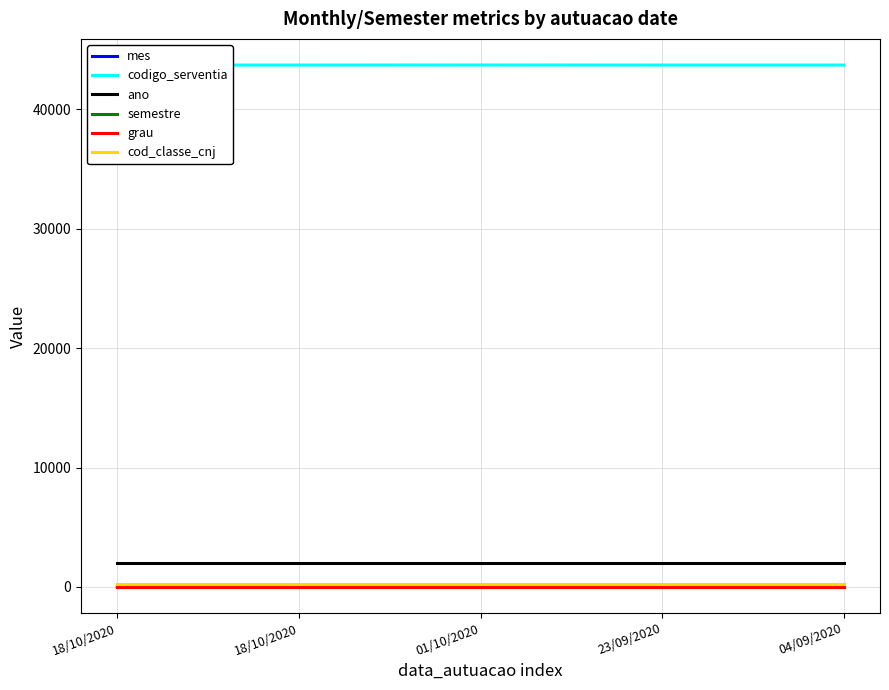

Reading right to left, transcribe all the data shown in this chart.

mes: 9	9	10	10	10
codigo_serventia: 43717	43717	43722	43717	43717
ano: 2020	2020	2020	2020	2020
semestre: 2	2	2	2	2
grau: 2	2	2	2	2
cod_classe_cnj: 279	279	279	279	279